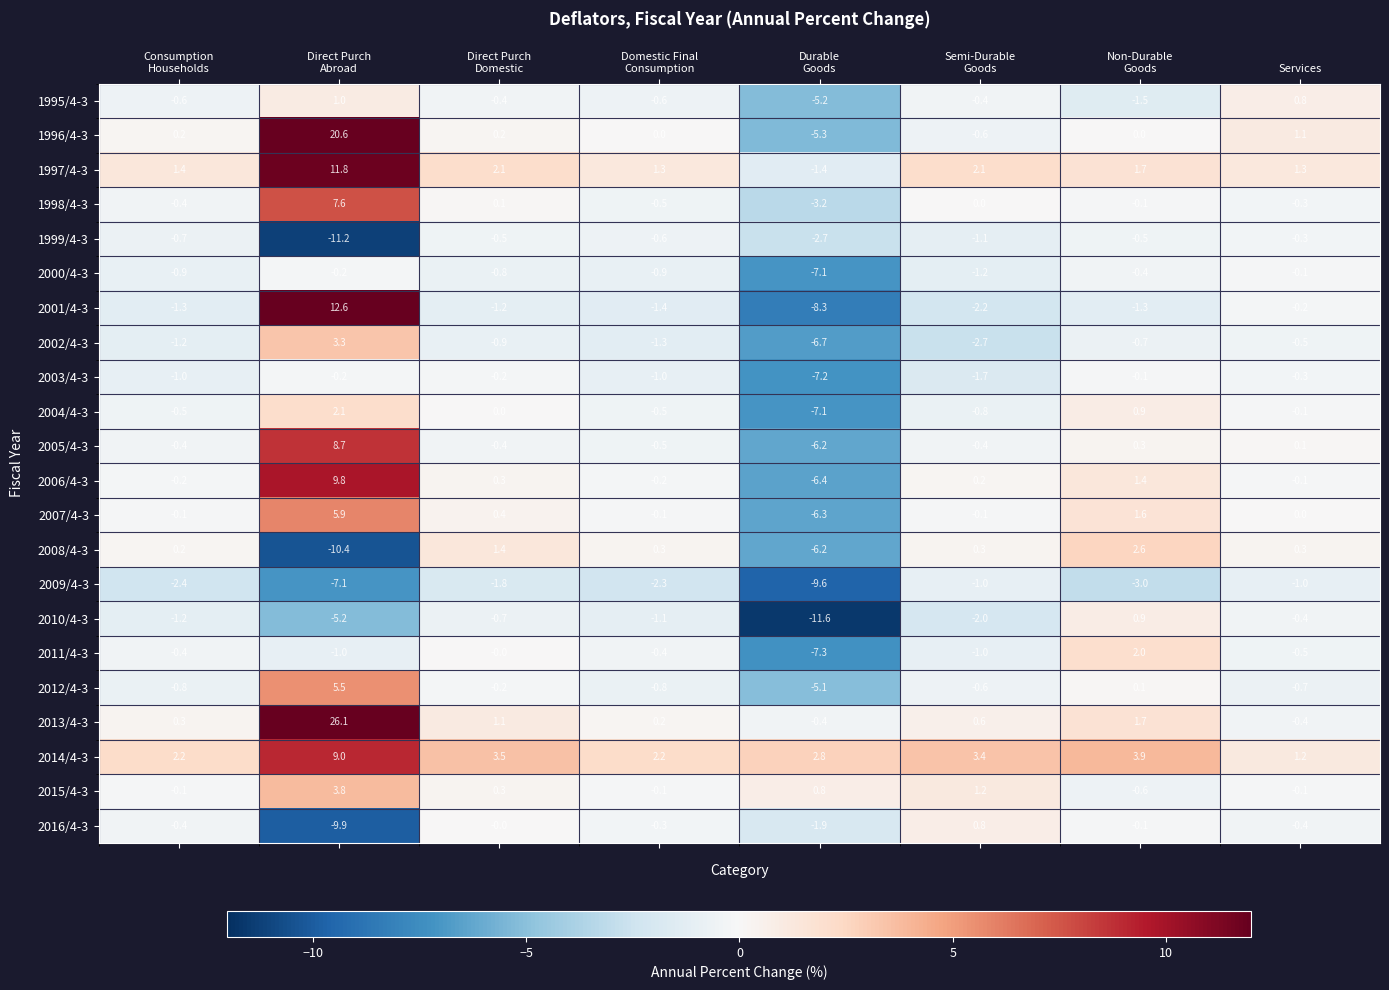

What is the sum of all 2015/4-3 values?

5.2